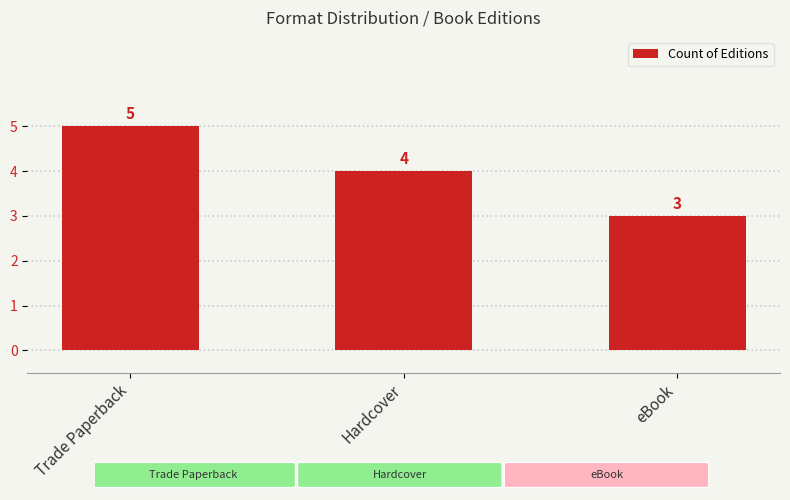

What is the difference between the maximum and minimum values?

2